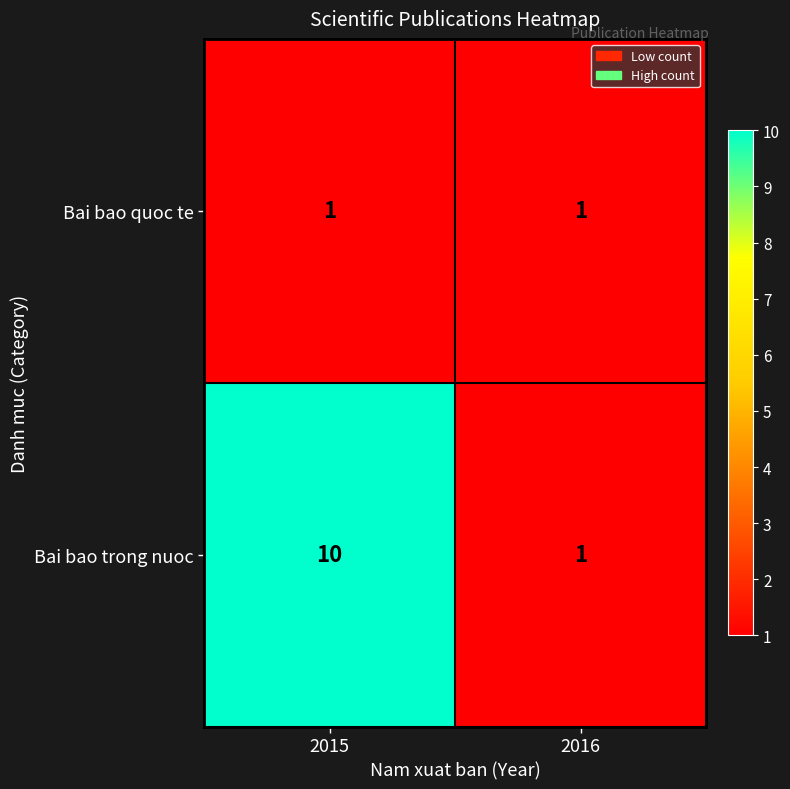

Which series changed the most between 2015 and 2016?

Bai bao trong nuoc